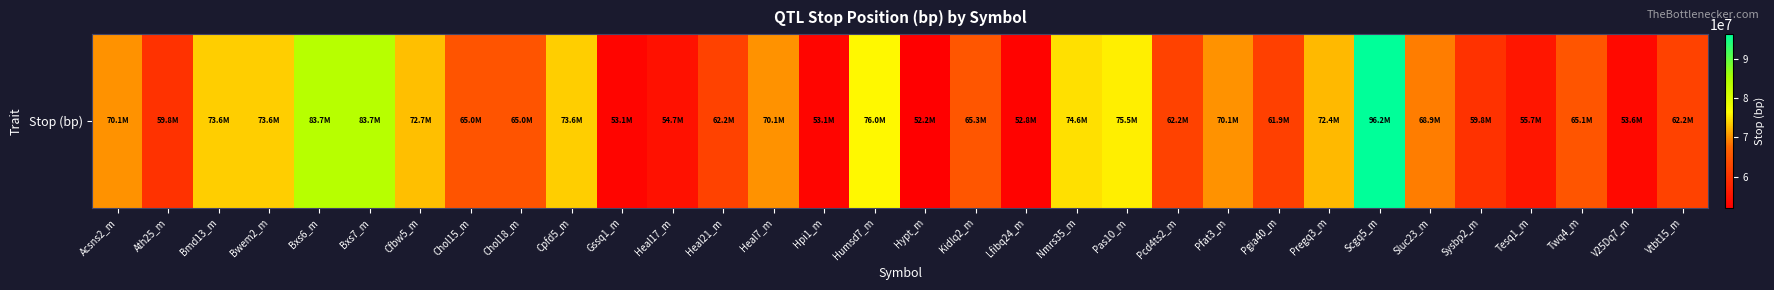

Reading right to left, what are all the values shown in this chart?

Vtbt15_m=62217515	V25Dq7_m=53583983	Twq4_m=65129110	Tesq1_m=55720517	Sysbp2_m=59821605	Sluc23_m=68922081	Scgq5_m=96239162	Pregq3_m=72385189	Pgia40_m=61918560	Pfat3_m=70101640	Pcd4ts2_m=62210544	Pas10_m=75489158	Nmrs35_m=74588253	Lfibq24_m=52758667	Kidlq2_m=65344736	Hypt_m=52156924	Humsd7_m=76048119	Hpi1_m=53101640	Heal7_m=70144904	Heal21_m=62217515	Heal17_m=54747056	Gssq1_m=53061050	Cpfd5_m=73629397	Chol18_m=64969467	Chol15_m=64969467	Cfbw5_m=72720517	Bxs7_m=83744746	Bxs6_m=83744746	Bwem2_m=73629397	Bmd13_m=73629397	Ath25_m=59836529	Acsns2_m=70101640